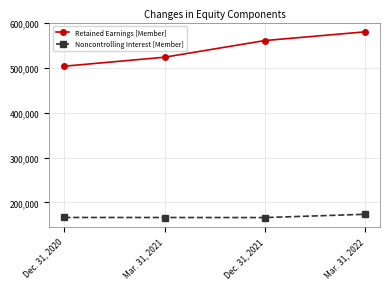

Count the number of data series in this chart.

2